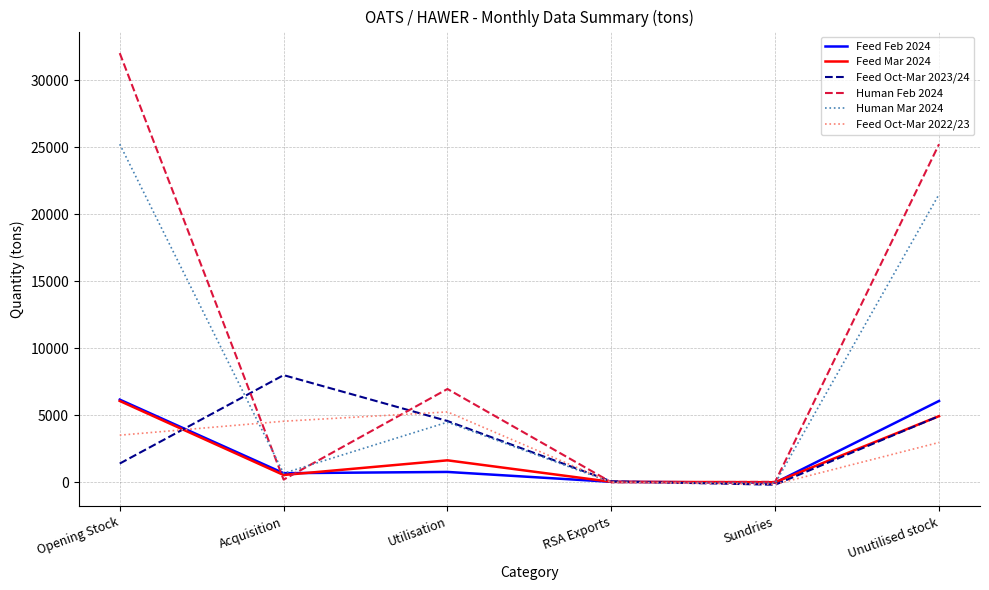

Which series has the largest range (max minus min)?

Human Feb 2024